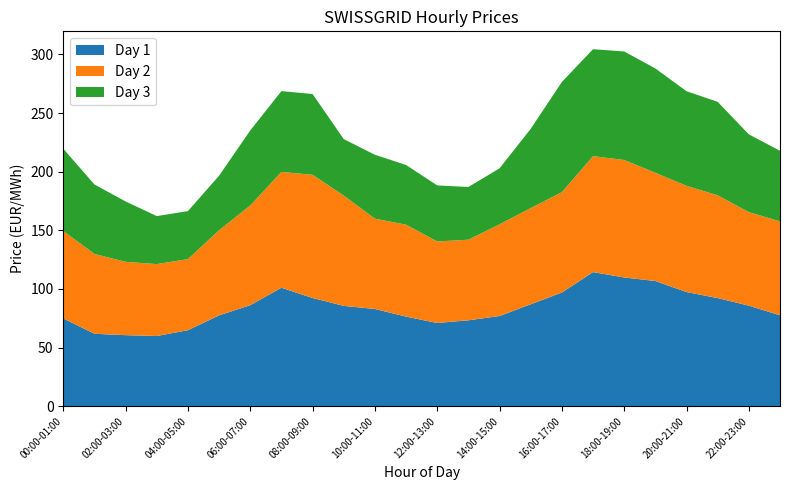

Reading left to right, what are all the values shown in this chart?

Day 1: 00:00-01:00=74.9	01:00-02:00=61.8	02:00-03:00=60.6	03:00-04:00=59.9	04:00-05:00=64.9	05:00-06:00=77.5	06:00-07:00=86.2	07:00-08:00=101.1	08:00-09:00=92.3	09:00-10:00=85.6	10:00-11:00=83.0	11:00-12:00=76.4	12:00-13:00=71.0	13:00-14:00=73.3	14:00-15:00=77.0	15:00-16:00=87.0	16:00-17:00=97.0	17:00-18:00=114.4	18:00-19:00=109.8	19:00-20:00=106.8	20:00-21:00=97.4	21:00-22:00=92.2	22:00-23:00=85.8	23:00-24:00=77.6
Day 2: 00:00-01:00=74.6	01:00-02:00=68.0	02:00-03:00=62.5	03:00-04:00=61.3	04:00-05:00=60.6	05:00-06:00=72.6	06:00-07:00=85.0	07:00-08:00=98.7	08:00-09:00=105.0	09:00-10:00=94.1	10:00-11:00=77.0	11:00-12:00=78.4	12:00-13:00=69.5	13:00-14:00=68.7	14:00-15:00=78.2	15:00-16:00=82.0	16:00-17:00=85.6	17:00-18:00=98.8	18:00-19:00=100.2	19:00-20:00=92.3	20:00-21:00=90.6	21:00-22:00=87.6	22:00-23:00=79.7	23:00-24:00=80.1
Day 3: 00:00-01:00=70.1	01:00-02:00=59.2	02:00-03:00=51.5	03:00-04:00=40.9	04:00-05:00=40.9	05:00-06:00=46.5	06:00-07:00=64.0	07:00-08:00=68.9	08:00-09:00=68.9	09:00-10:00=48.1	10:00-11:00=54.5	11:00-12:00=50.9	12:00-13:00=47.8	13:00-14:00=45.0	14:00-15:00=47.8	15:00-16:00=67.6	16:00-17:00=94.0	17:00-18:00=91.2	18:00-19:00=92.5	19:00-20:00=89.0	20:00-21:00=80.7	21:00-22:00=79.7	22:00-23:00=66.3	23:00-24:00=60.1